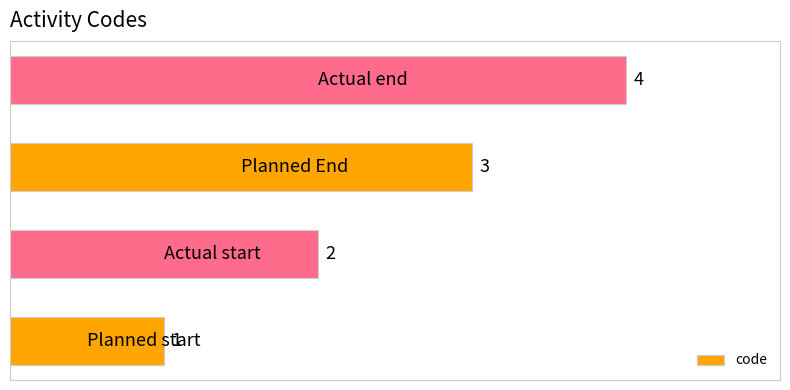

What is the difference between the maximum and minimum values?

3